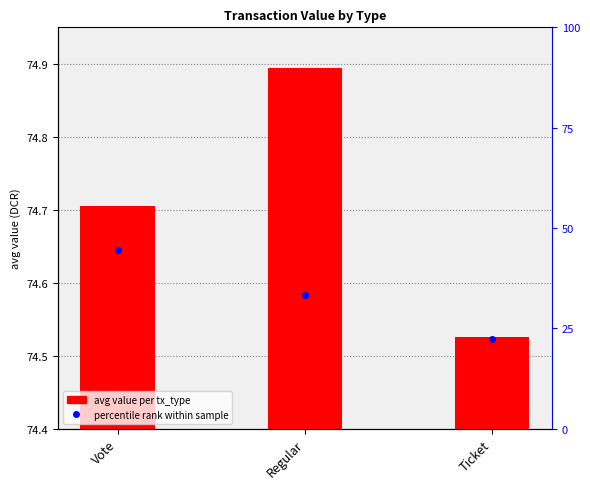

List the series in order of their overall mean, highest first.

avg value per tx_type, percentile rank within sample